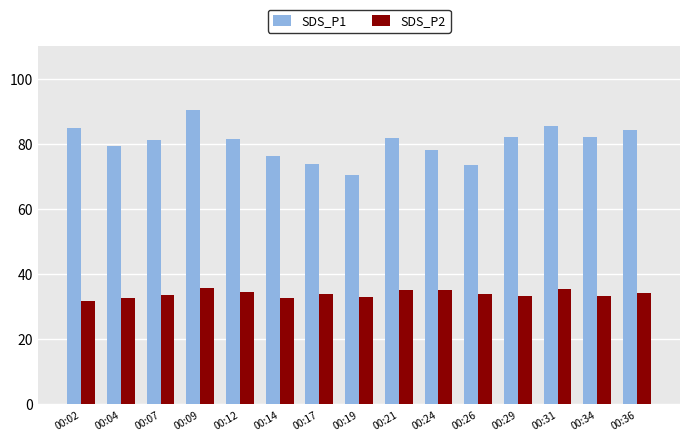

Rank the series at 00:04 from lowest to highest value.

SDS_P2, SDS_P1